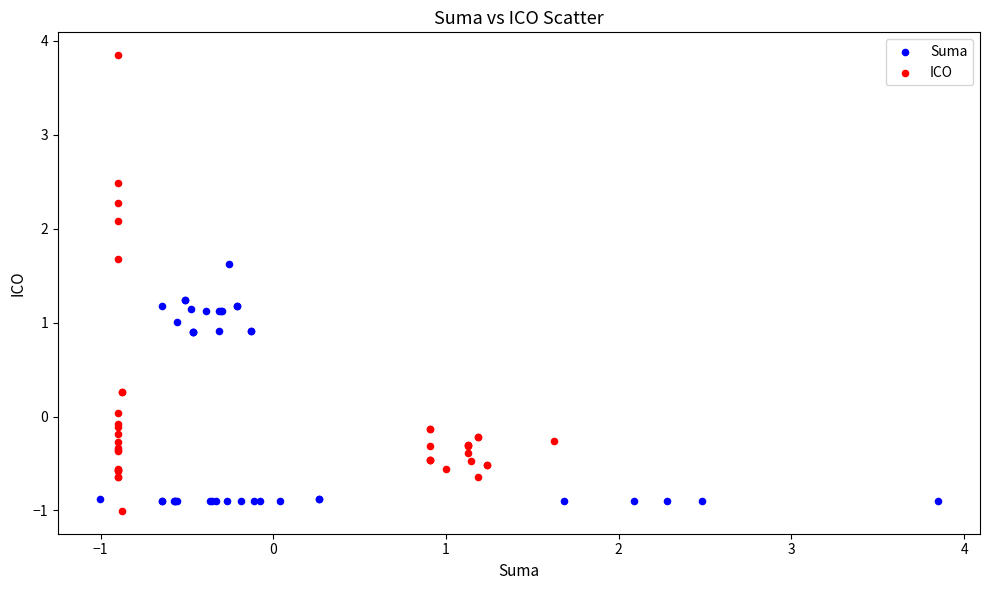

What are all the series names shown in the legend?

Suma, ICO